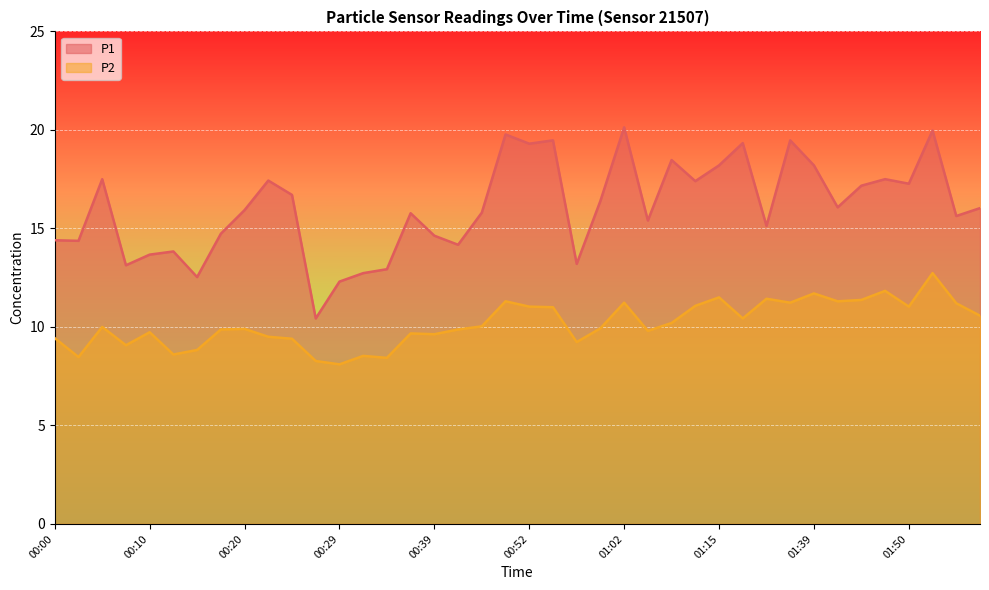

What is the total value across all series at 00:37?

25.4